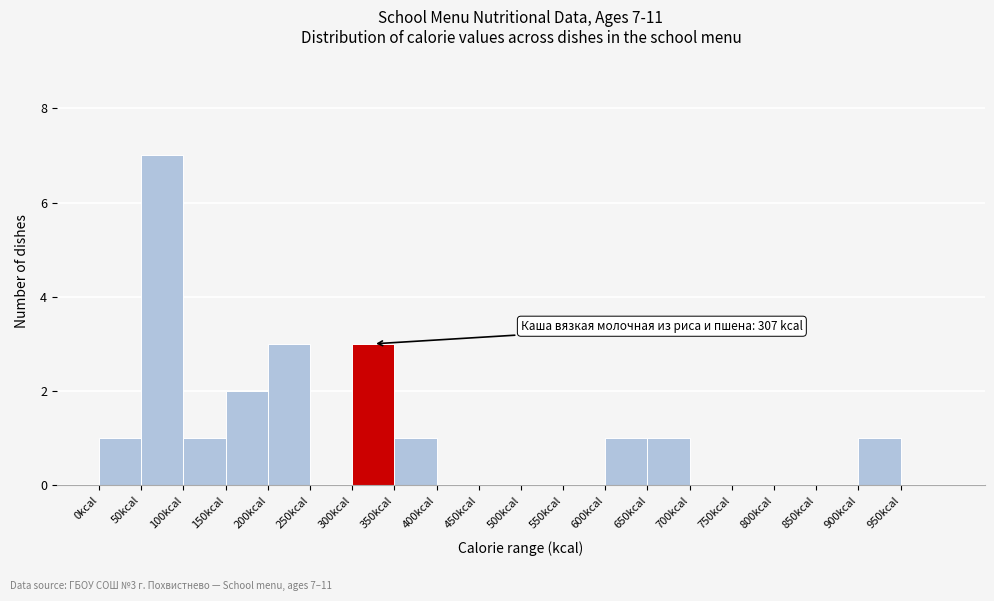

Over which range of the x-axis is the bar tallest?

50 to 100